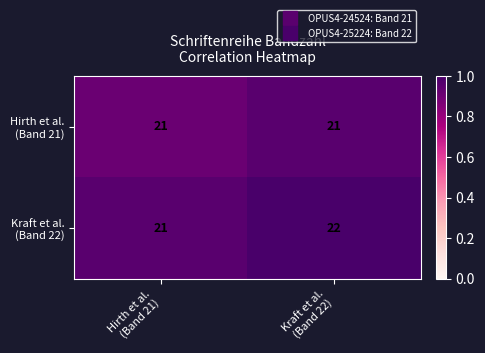

What is the smallest value displayed?

21